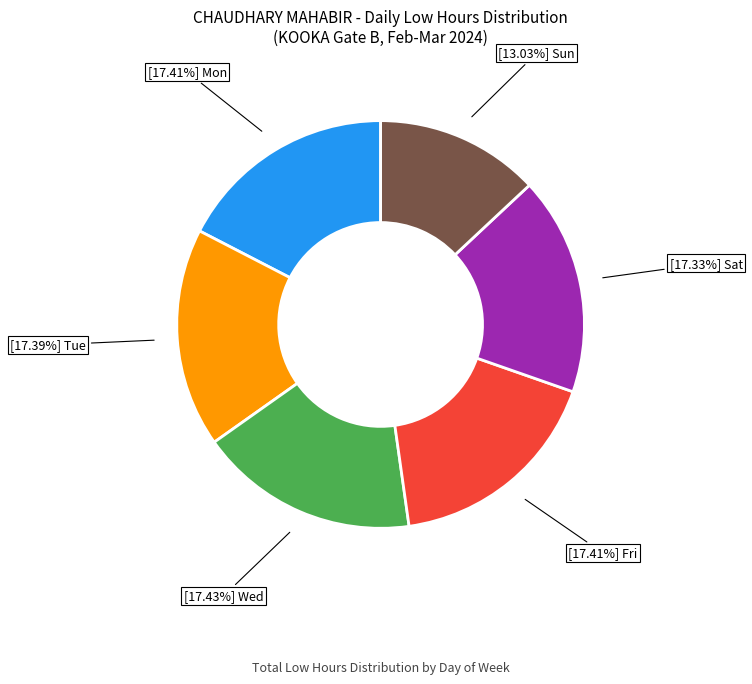

Is there a majority slice in this chart?

No